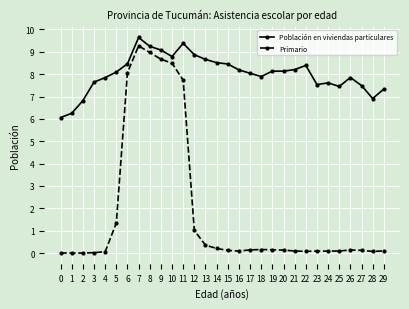

What is the difference between the maximum and minimum values in the Primario series?

9.3